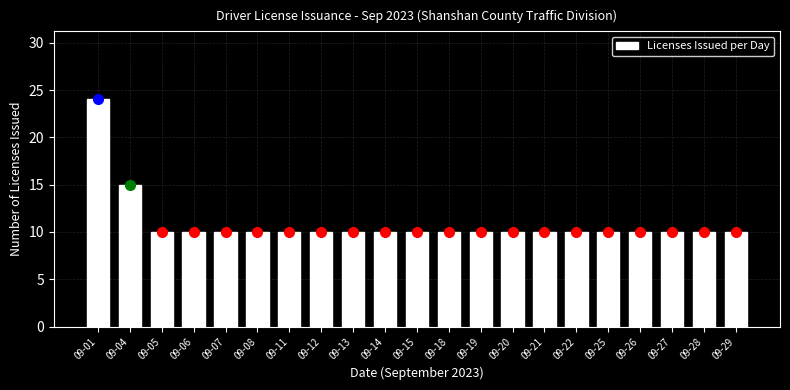

Reading left to right, list all the values displayed in this chart.

24	15	10	10	10	10	10	10	10	10	10	10	10	10	10	10	10	10	10	10	10